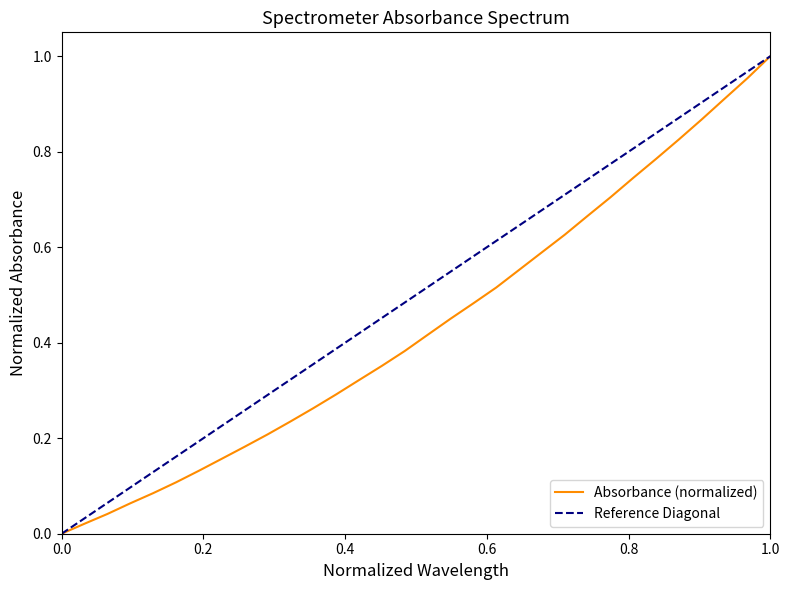

What is the average value?

0.4